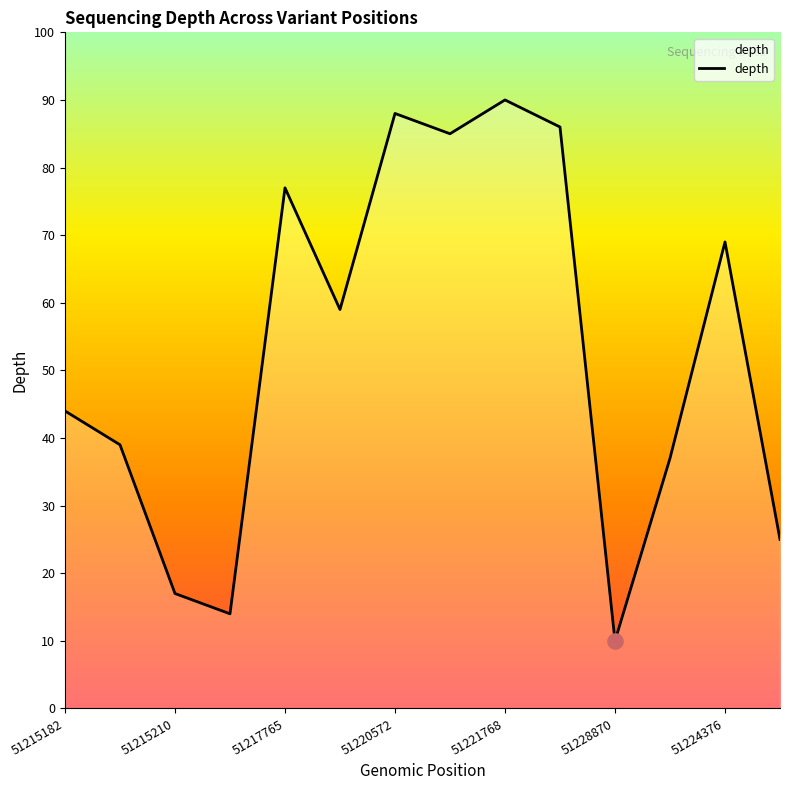

What is the difference between the maximum and minimum values?

80